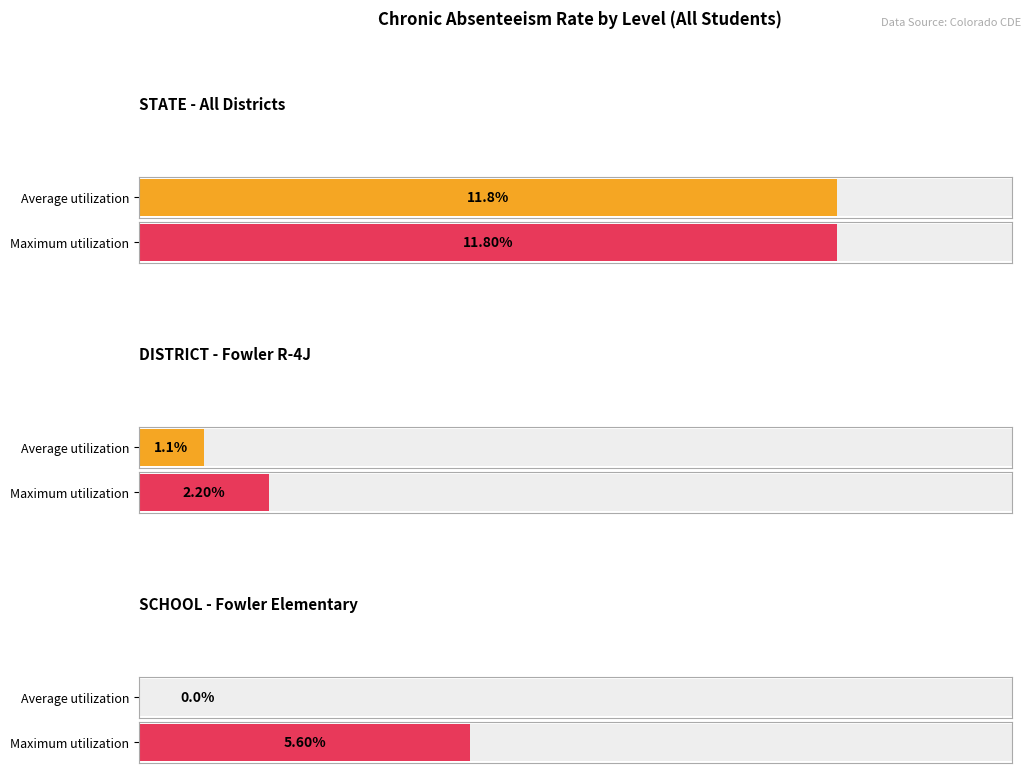

The value at SCHOOL - Fowler Elementary is 0.0. True or false?

False